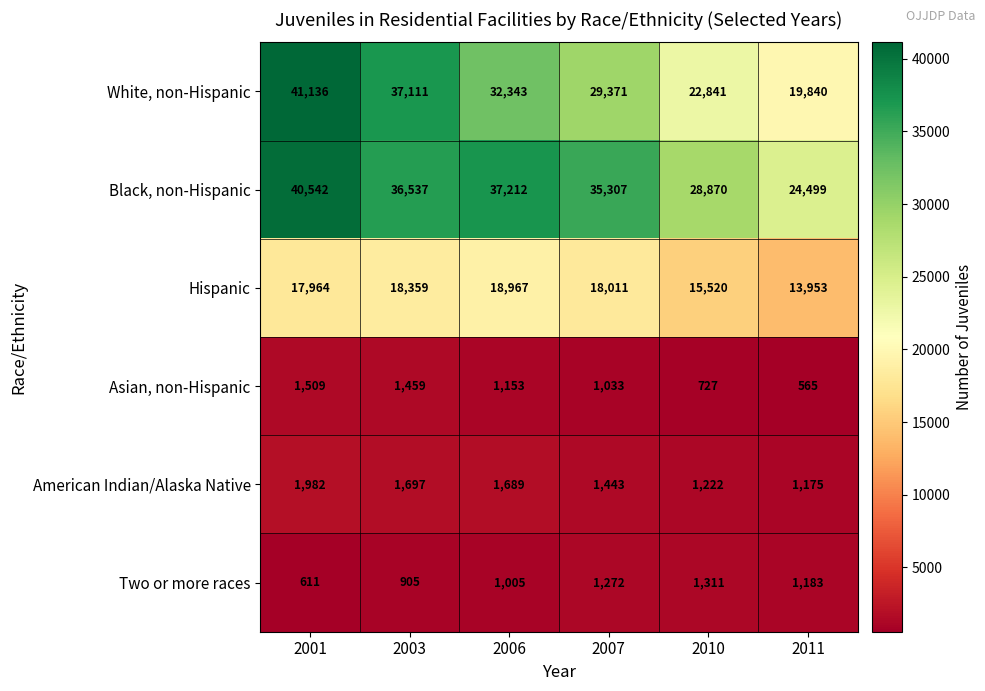

What is the sum of all Black, non-Hispanic values?

202967